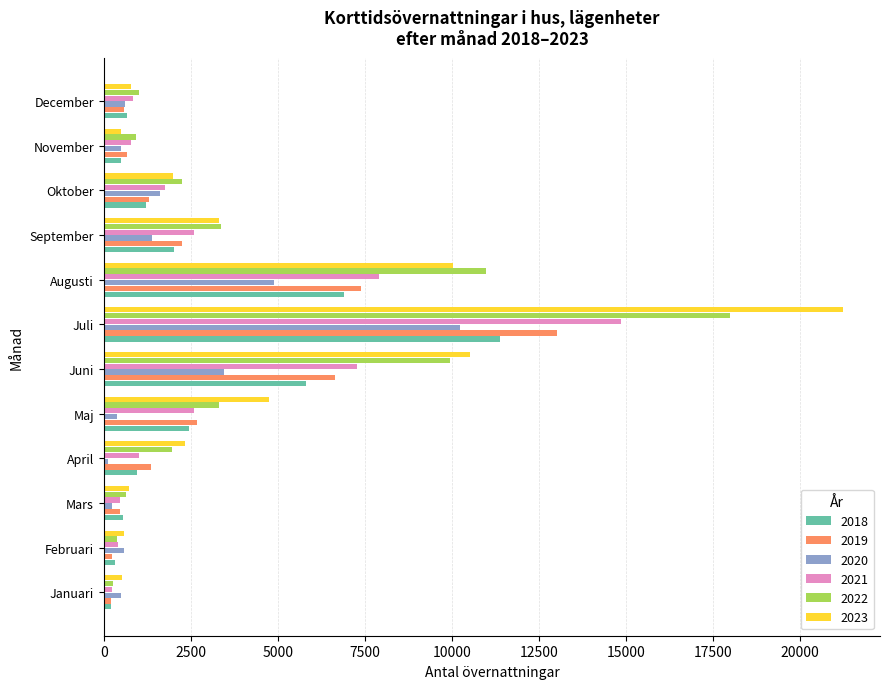

What is the difference between the 2022 values at Oktober and Maj?

1051